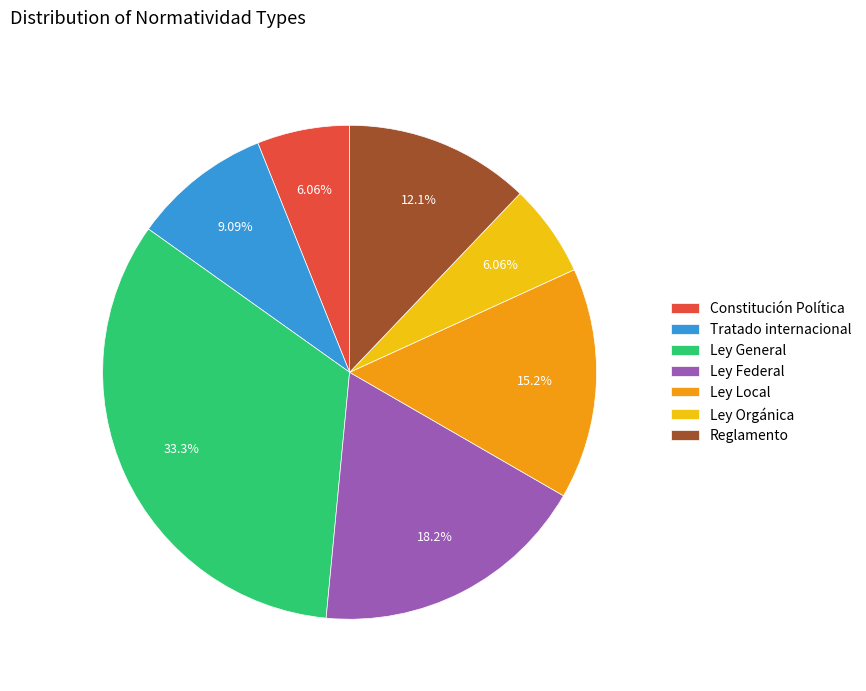

To the nearest percent, what is the combined percentage of Ley Federal and Reglamento?

30%